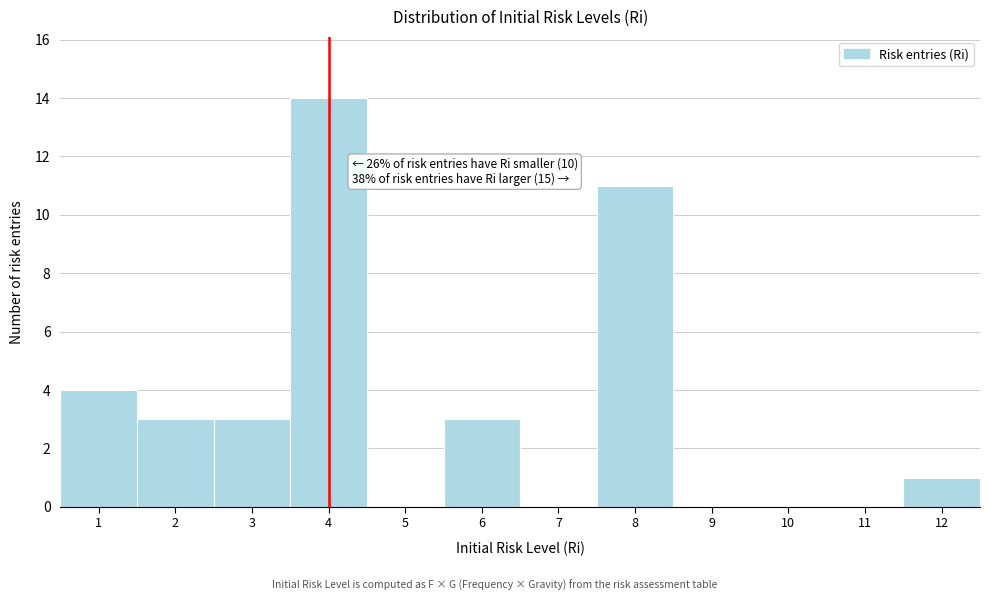

Over which range of the x-axis is the bar tallest?

3.5 to 4.5